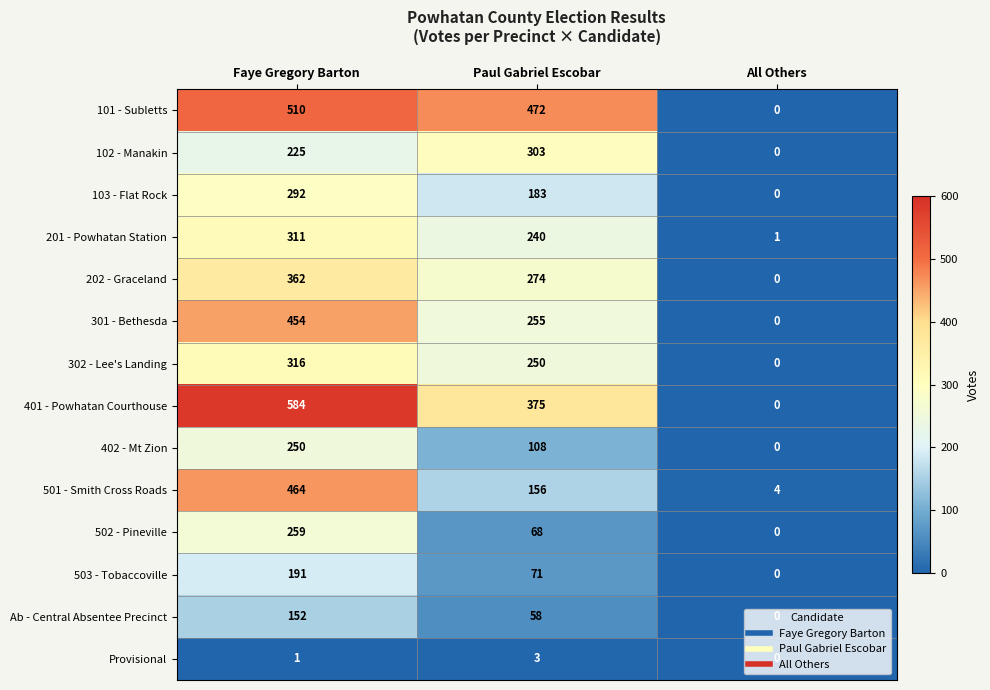

At which label does 202 - Graceland reach its minimum?

All Others